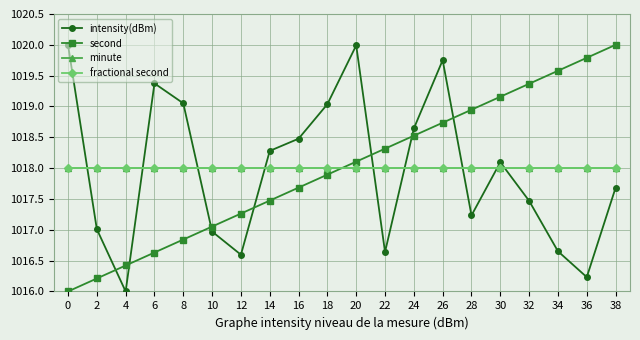

What is the value of the intensity(dBm) point at the 14th from the left?

1019.8